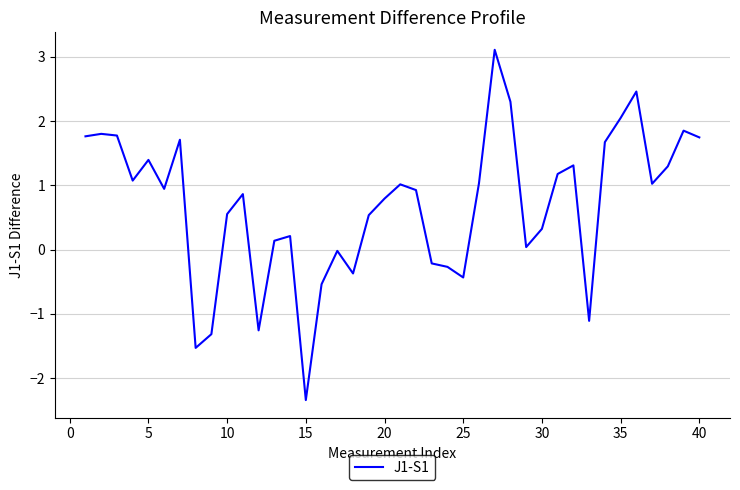

What is the minimum value shown in the chart?

-2.3